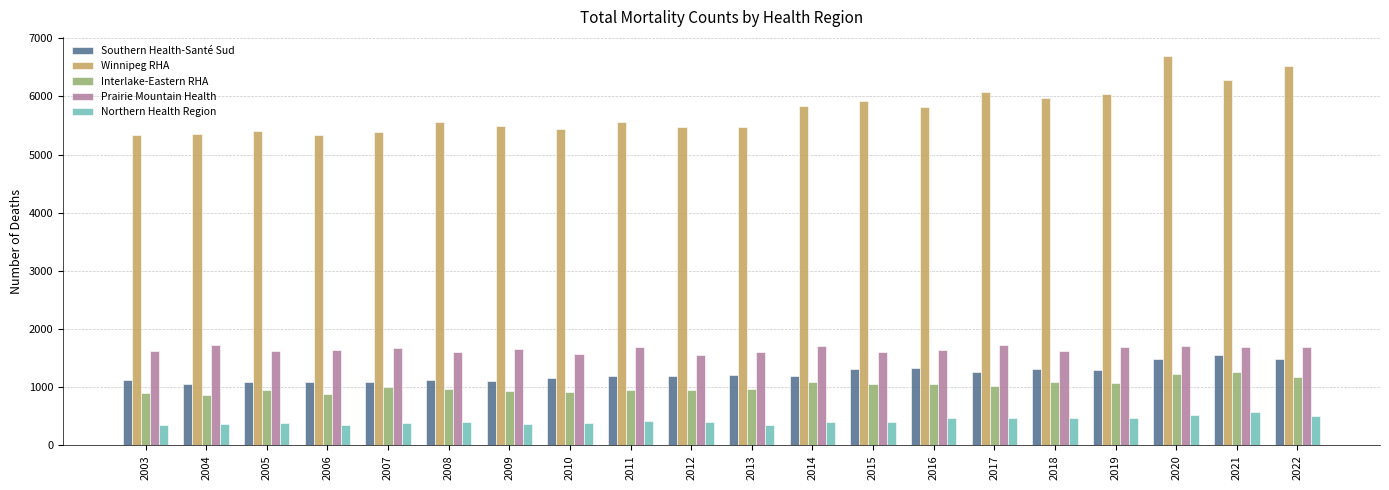

What is the lowest value of the Prairie Mountain Health series?

1556